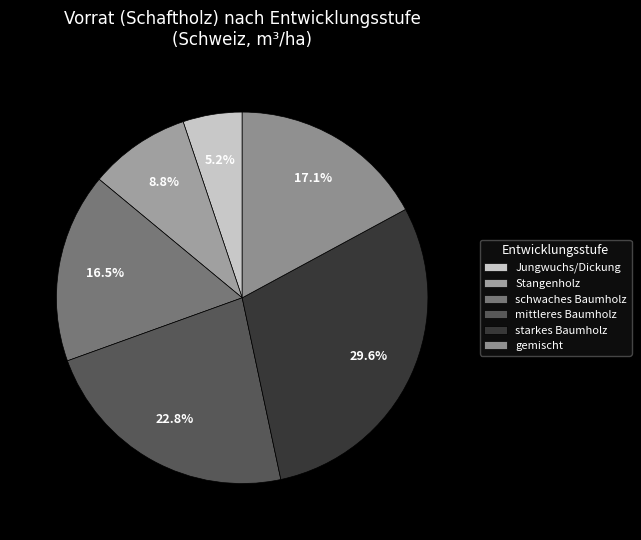

Count the number of slices in the pie.

6